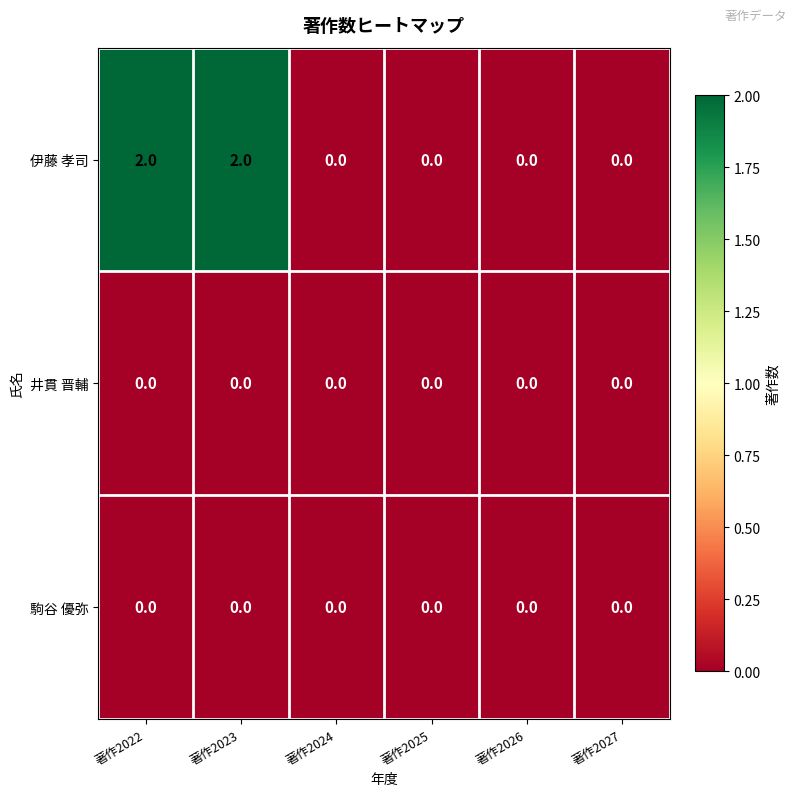

What is the total value across all series at 著作2023?

2